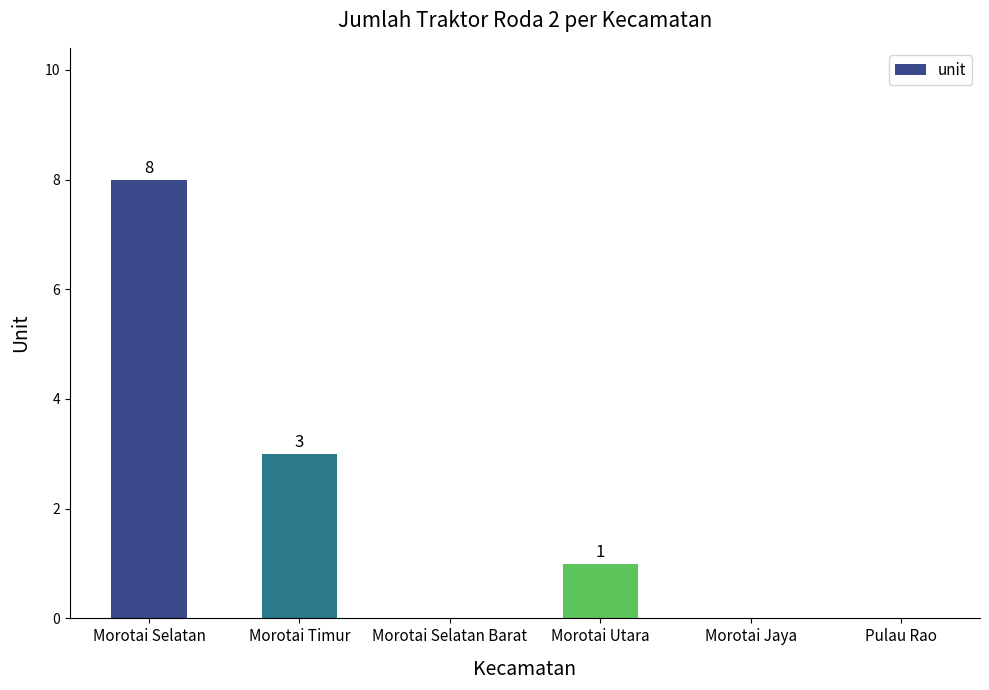

Which has a higher value, Morotai Selatan Barat or Morotai Selatan?

Morotai Selatan